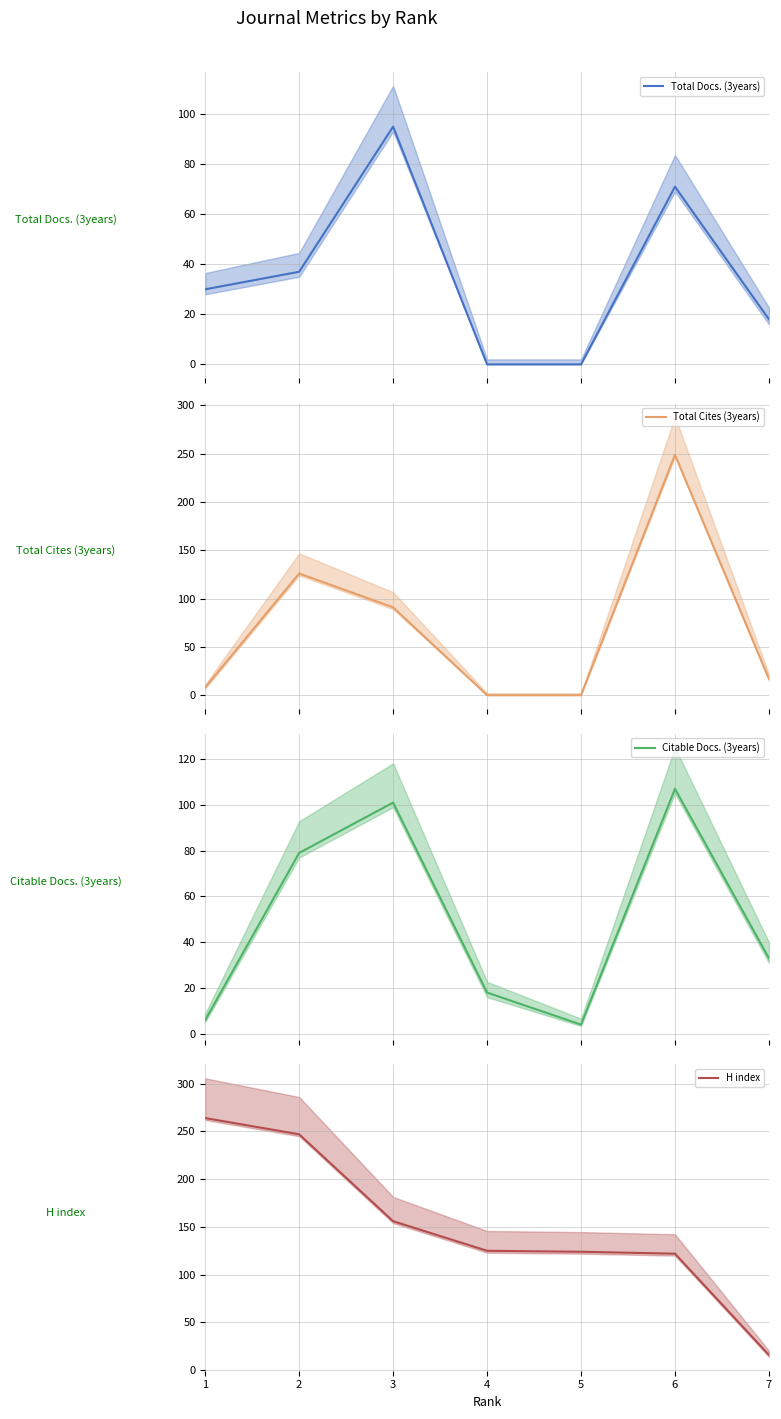

Which category has the highest value across all series?

1